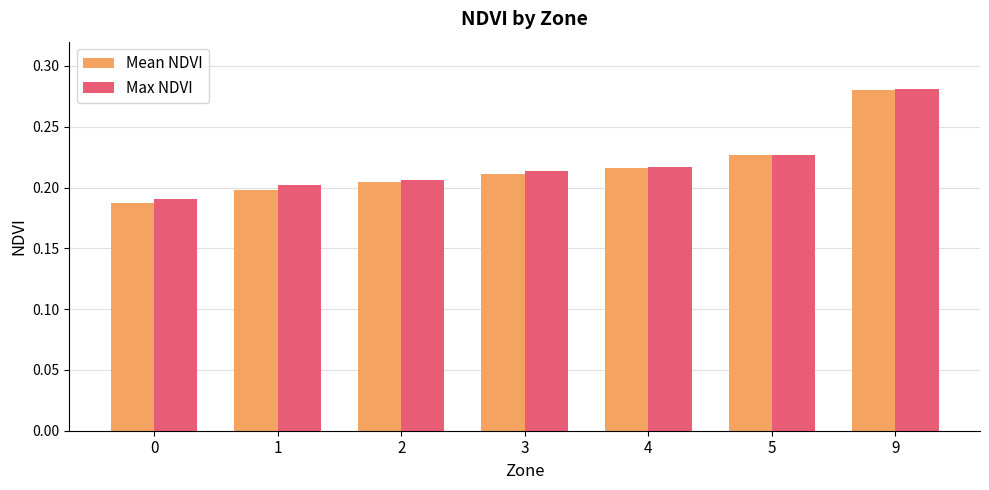

Between 0 and 4, which series saw the biggest shift?

Mean NDVI